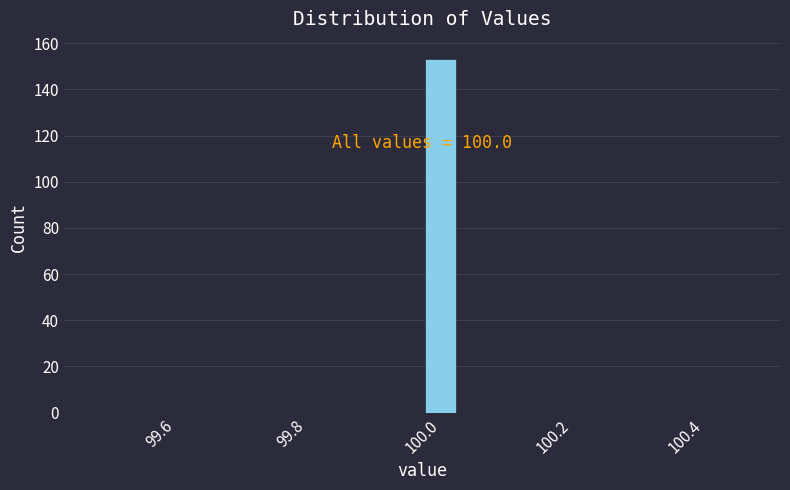

Around what value on the x-axis is the tallest bar? Give the approximate position of its centre, as read against the axis.

100.02